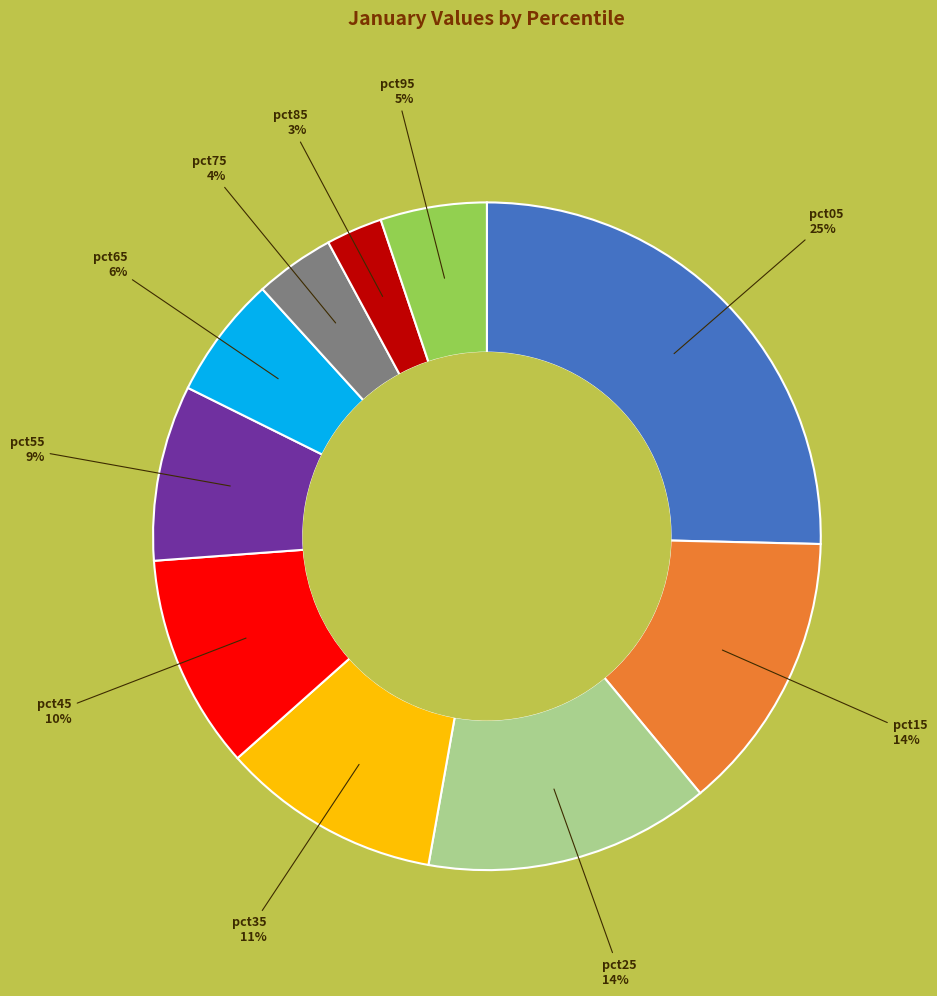

Is there a majority slice in this chart?

No